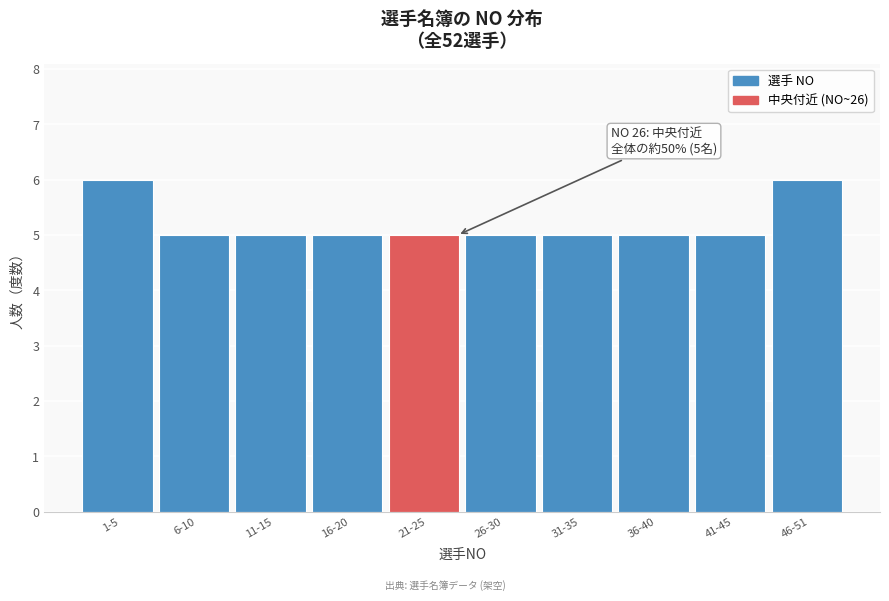

Reading left to right, transcribe all the data shown in this chart.

1-5=6	6-10=5	11-15=5	16-20=5	21-25=5	26-30=5	31-35=5	36-40=5	41-45=5	46-51=6